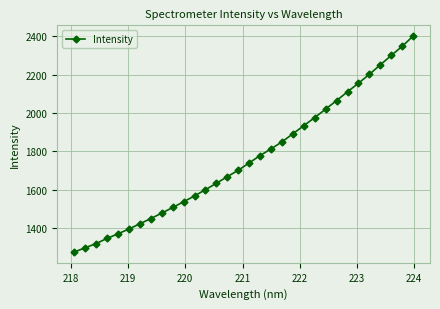

How many lines are shown in the chart?

1